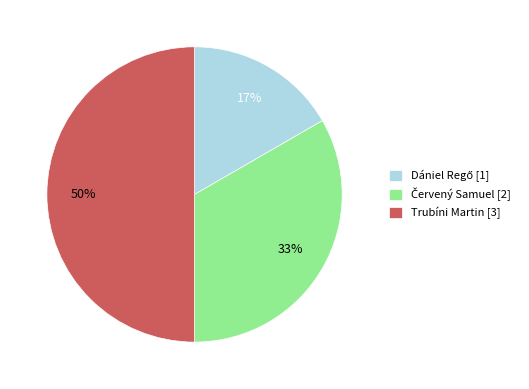

The Trubíni Martin [3] slice represents 50% of the pie. True or false?

True